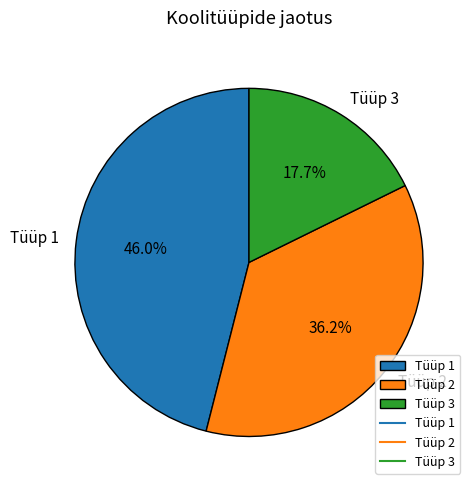

Is it true that Tüüp 1 is 52% of the pie?

False